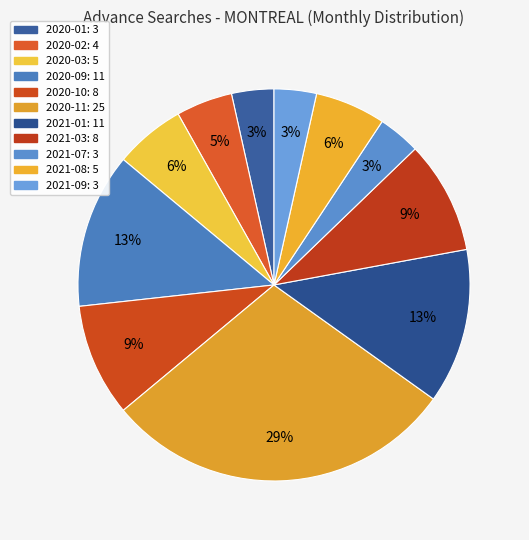

Do 2021-01 and 2021-09 together represent more than half of the pie?

No